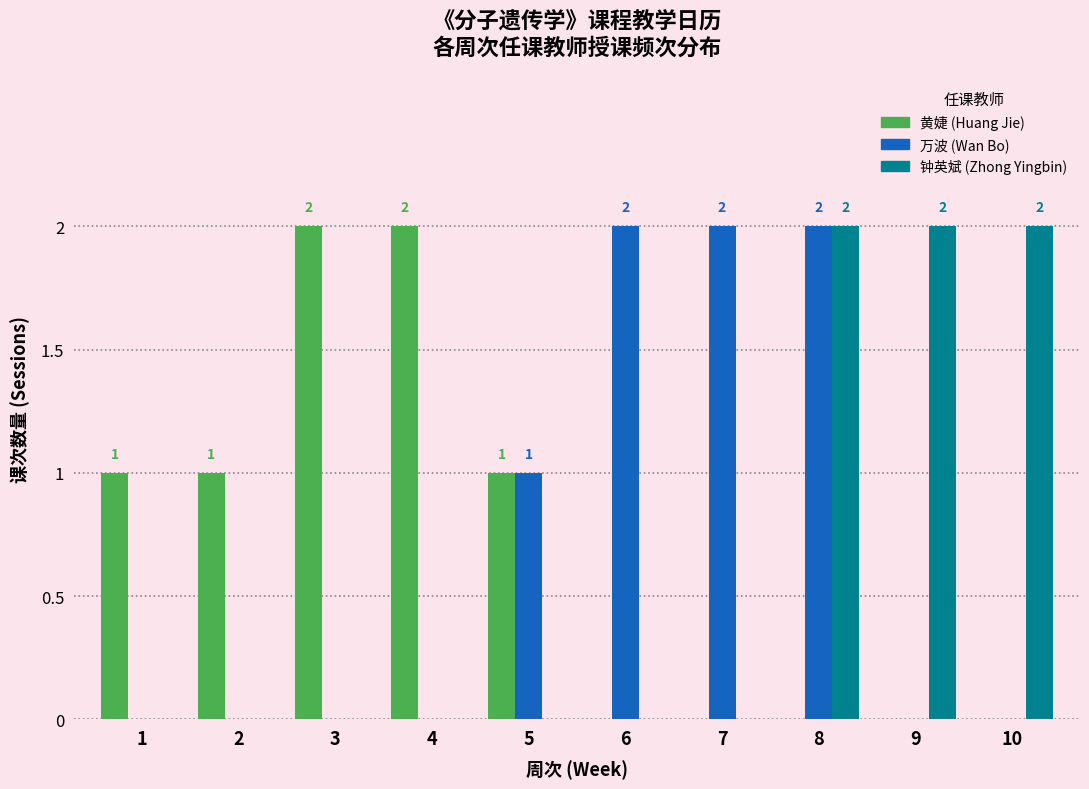

Reading left to right, what are all the values shown in this chart?

黄婕 (Huang Jie): 1=1	2=1	3=2	4=2	5=1	6=0	7=0	8=0	9=0	10=0
万波 (Wan Bo): 1=0	2=0	3=0	4=0	5=1	6=2	7=2	8=2	9=0	10=0
钟英斌 (Zhong Yingbin): 1=0	2=0	3=0	4=0	5=0	6=0	7=0	8=2	9=2	10=2